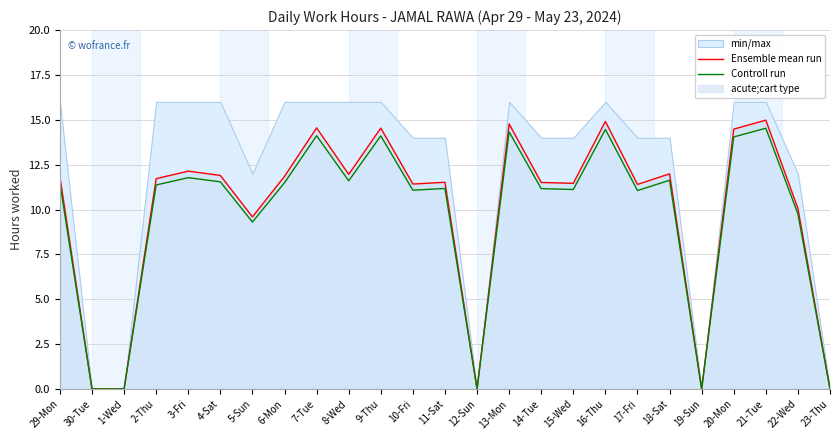

How many data points in Controll run are less than 11?

7